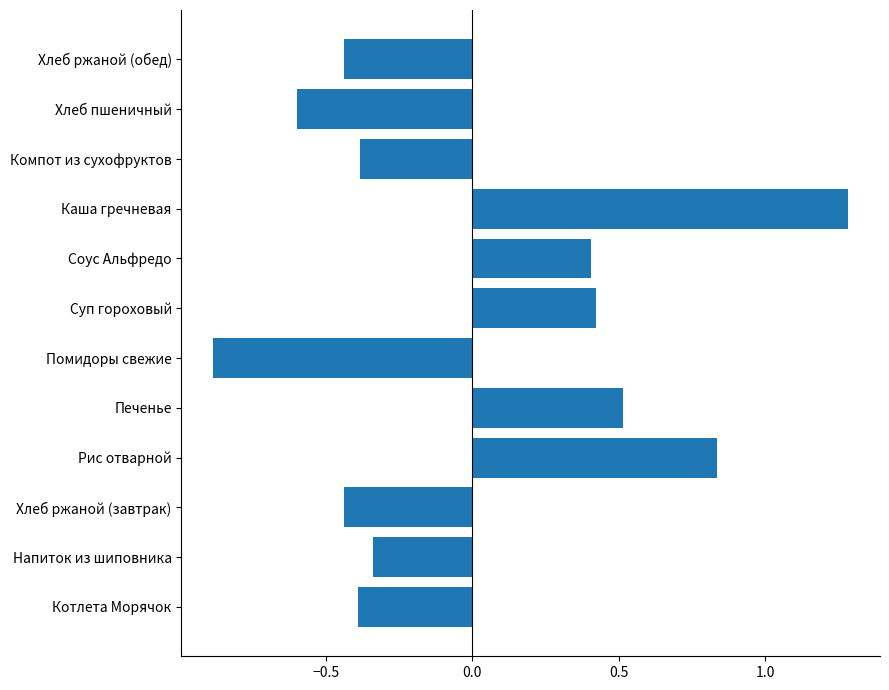

How many bars are there in total?

12